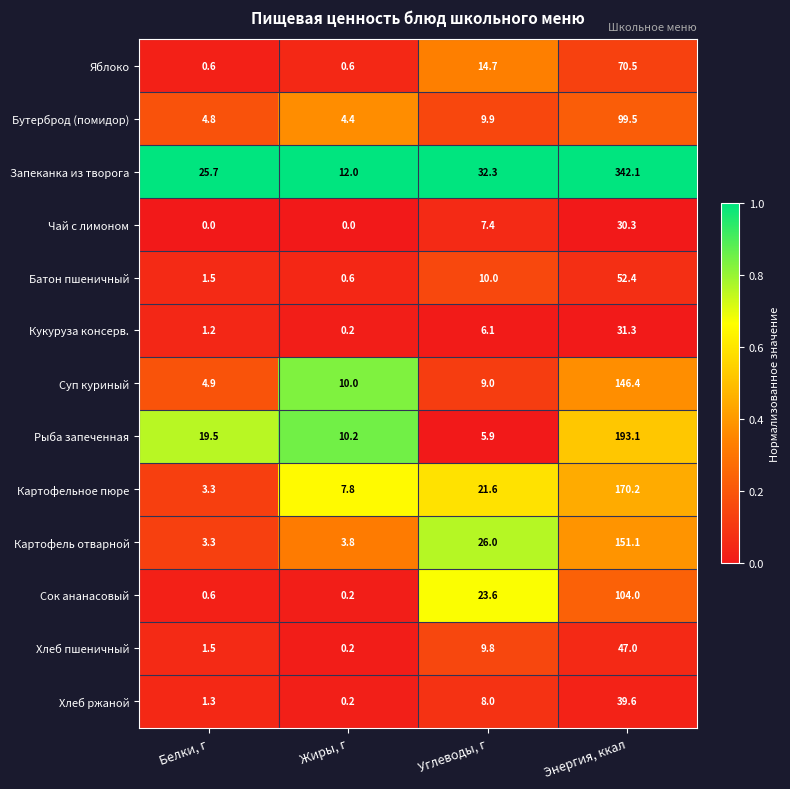

What is the spread (max minus min) of values at Углеводы, г?

26.4